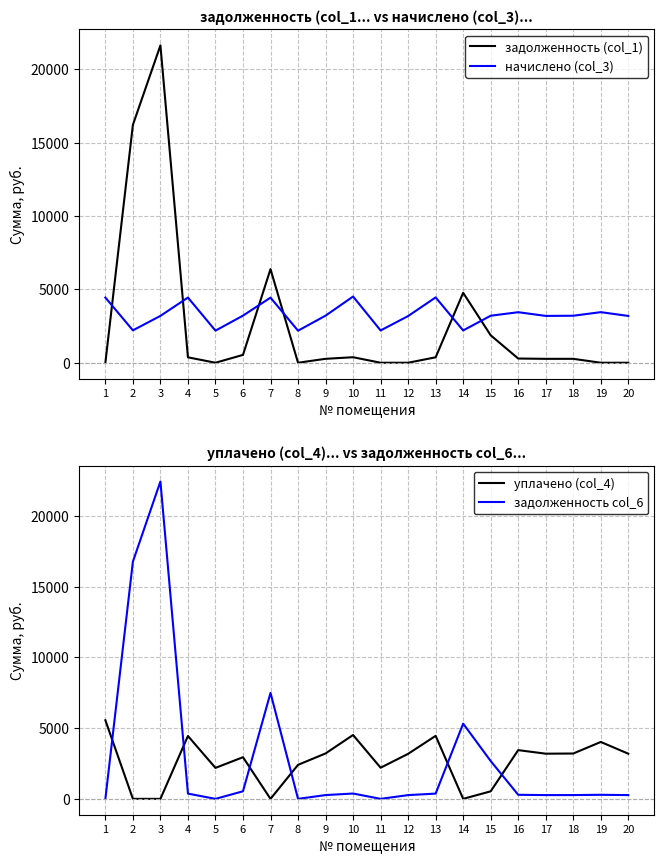

What are all the series names shown in the legend?

задолженность (col_1), начислено (col_3), уплачено (col_4), задолженность col_6